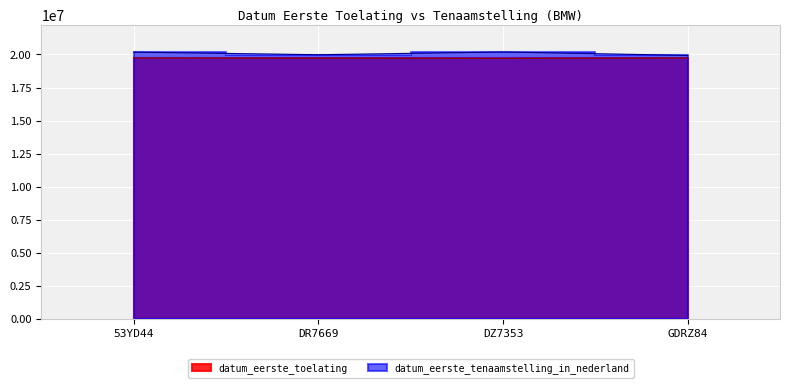

What position from the left is DR7669?

2